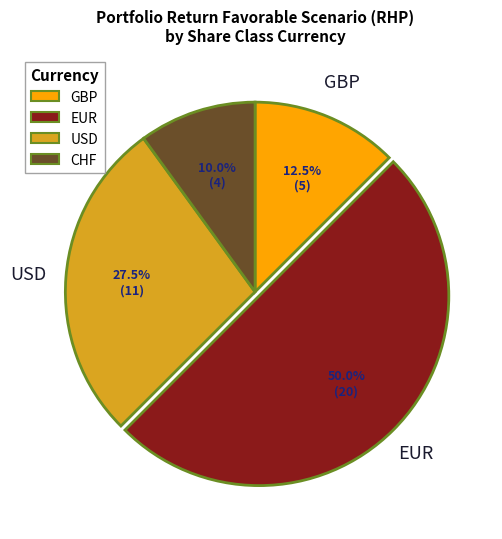

To the nearest percent, what is the difference between the CHF and EUR slice percentages?

40%